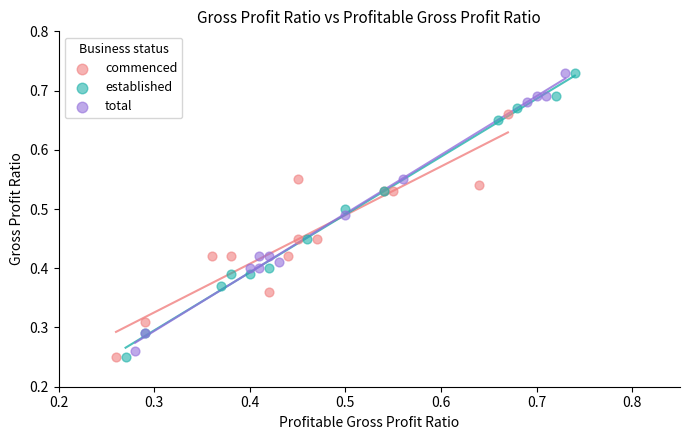

Which series has the largest Y range (max minus min)?

established